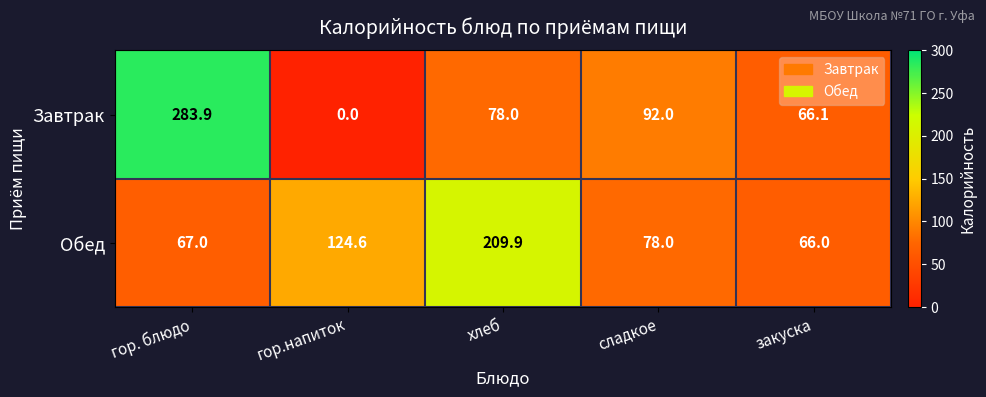

Reading right to left, extract all data points from this chart.

Завтрак: закуска=66.1	сладкое=92.0	хлеб=78.0	гор.напиток=0.0	гор. блюдо=283.9
Обед: закуска=66.0	сладкое=78.0	хлеб=209.9	гор.напиток=124.6	гор. блюдо=67.0